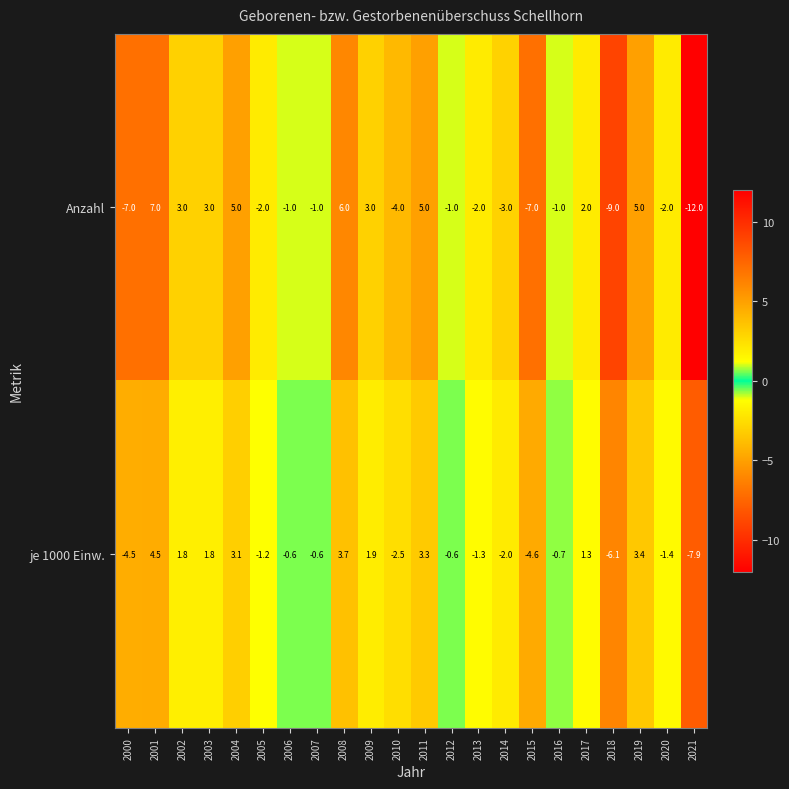

Rank the series by their maximum value, from highest to lowest.

Anzahl, je 1000 Einw.